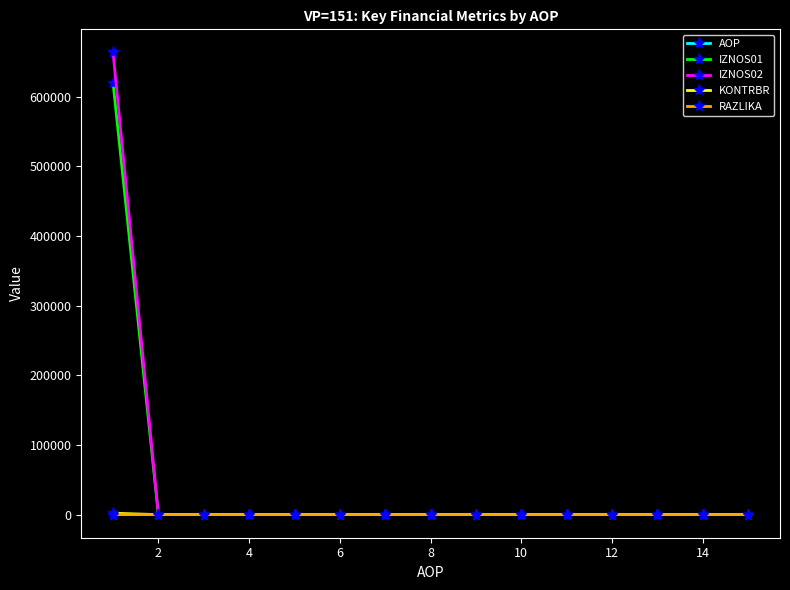

Which series has the largest range (max minus min)?

IZNOS02